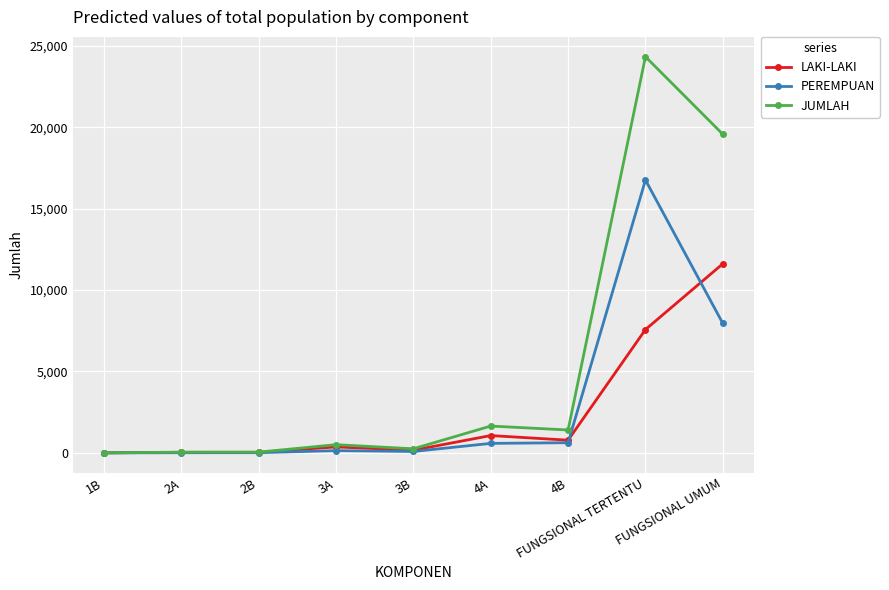

What is the average value of the PEREMPUAN series?

2907